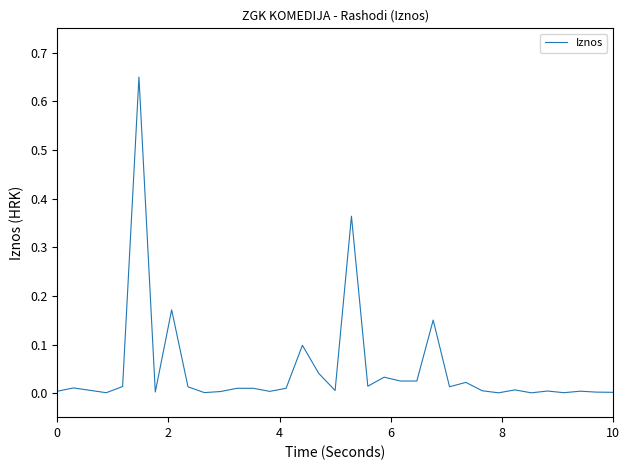

What is the difference between the maximum and minimum values?

0.6